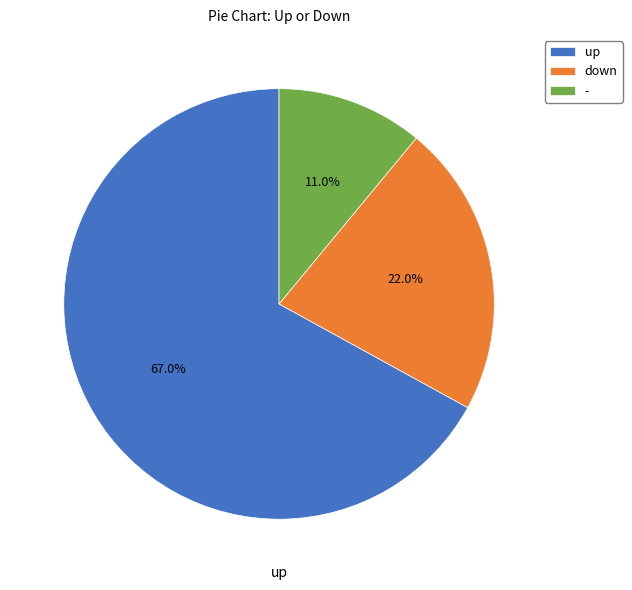

Do down and - together represent more than half of the pie?

No